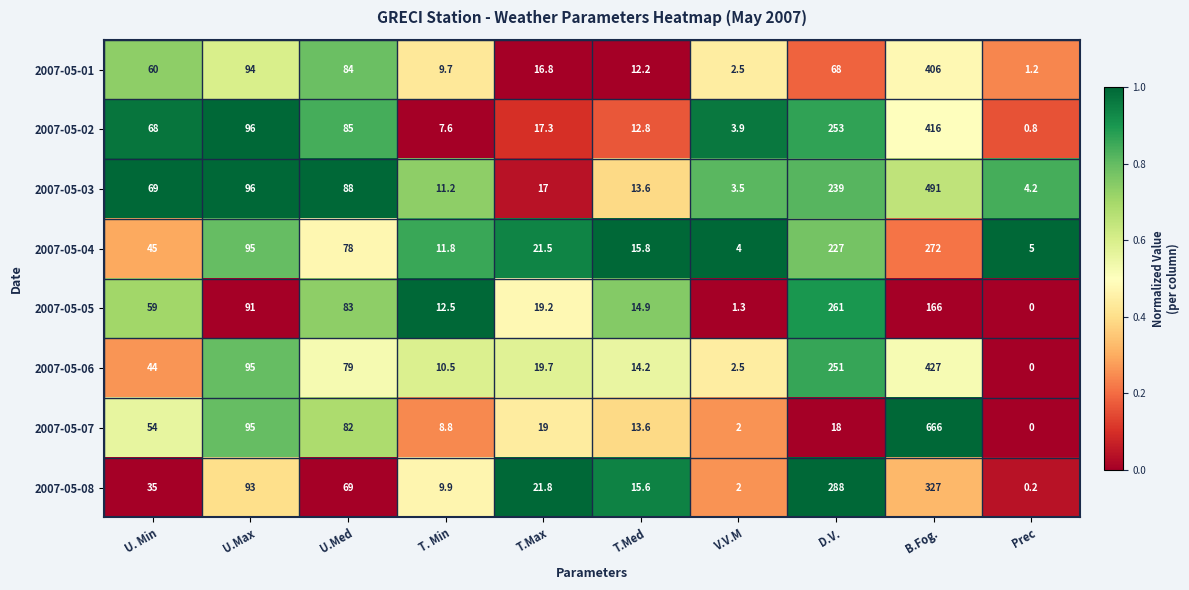

Is it true that 2007-05-04 equals 5.7 at V.V.M?

False